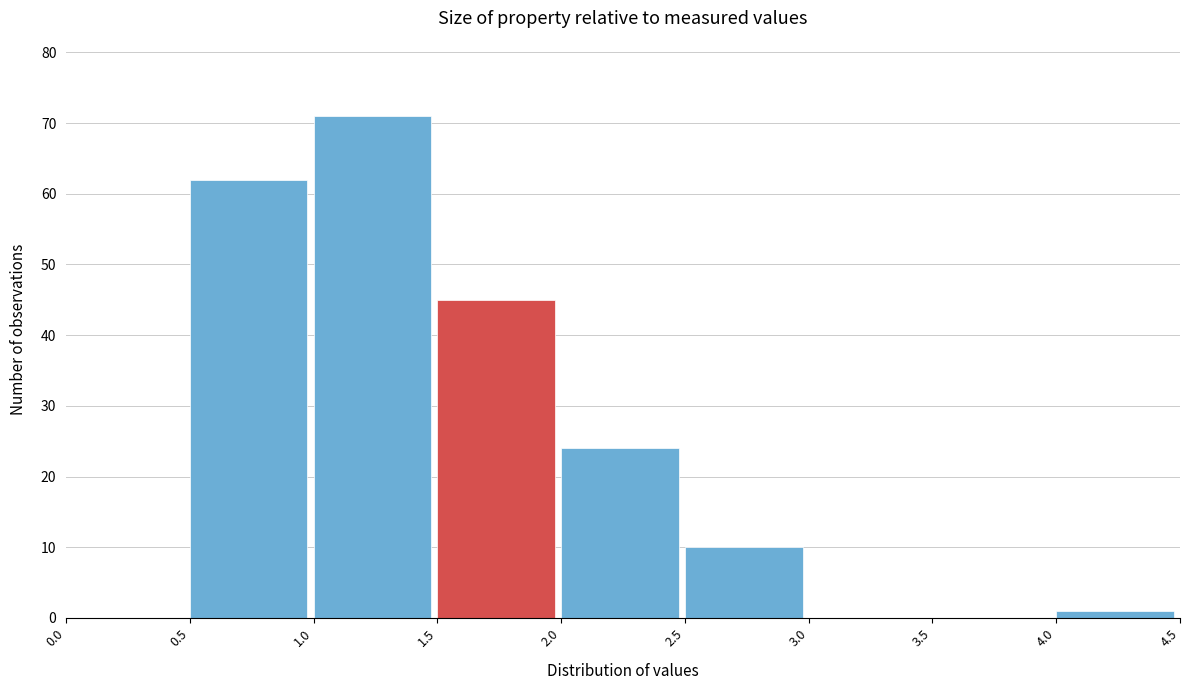

What is the height of the bar covering 0.5 to 1.0 on the x-axis? The values are not printed on the chart, so give them approximately, as read against the axis.

62